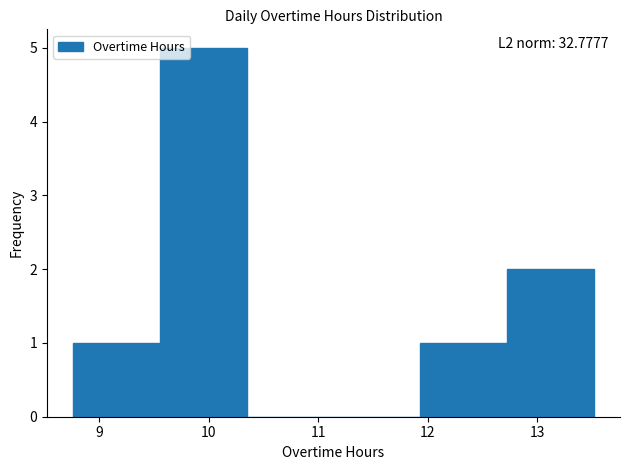

Which range on the x-axis has the tallest bar?

9.6 to 10.3